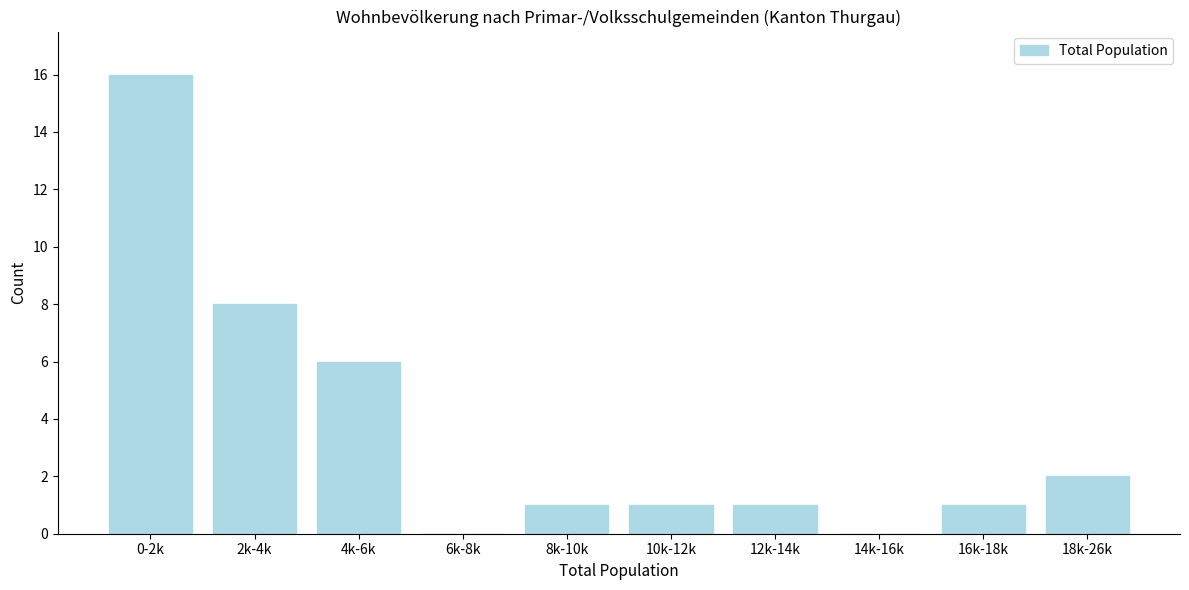

Reading right to left, list all the values displayed in this chart.

18k-26k=2	16k-18k=1	14k-16k=0	12k-14k=1	10k-12k=1	8k-10k=1	6k-8k=0	4k-6k=6	2k-4k=8	0-2k=16